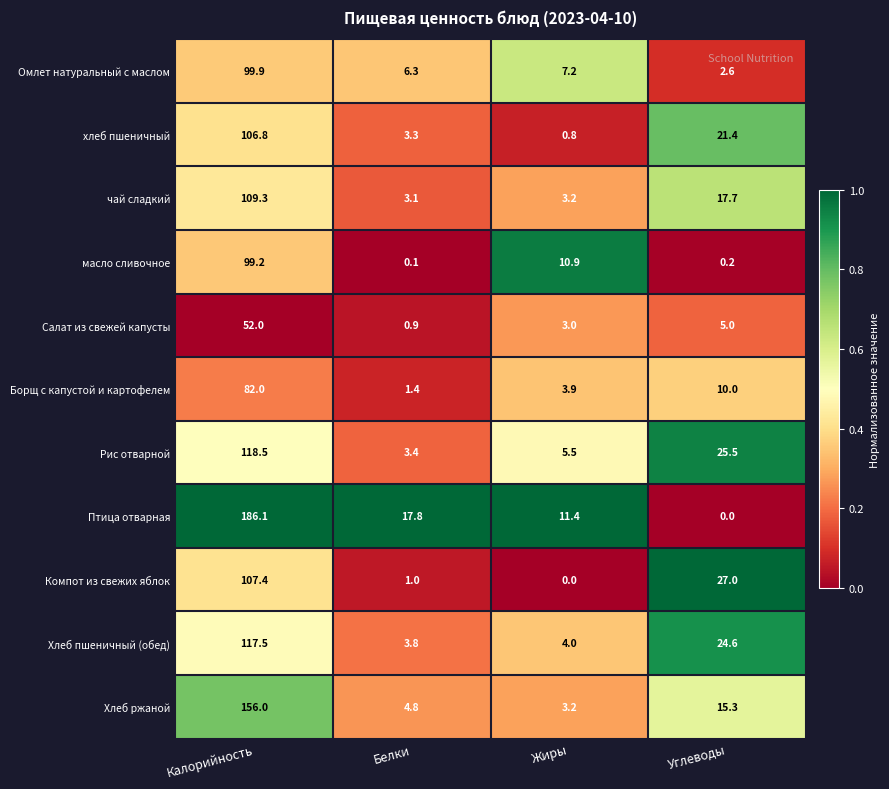

What is the sum of the Хлеб пшеничный (обед) values at Белки and Калорийность?

121.3